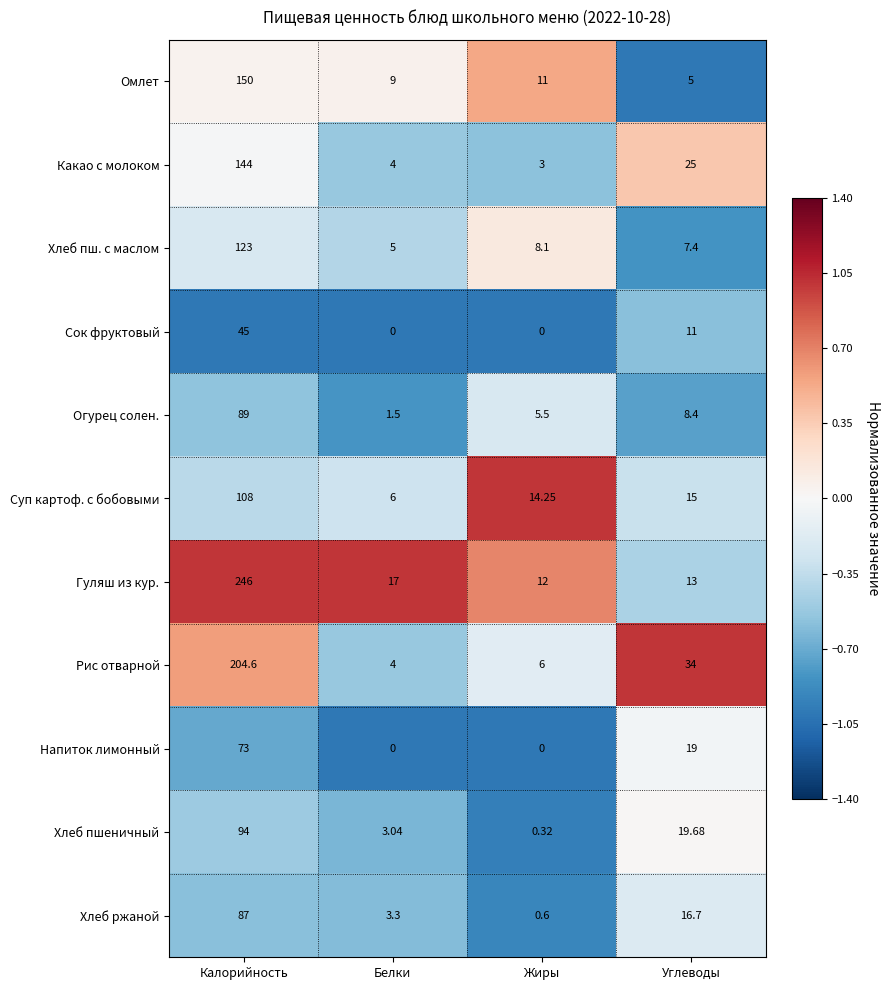

Between Калорийность and Белки, which series saw the biggest shift?

Гуляш из кур.